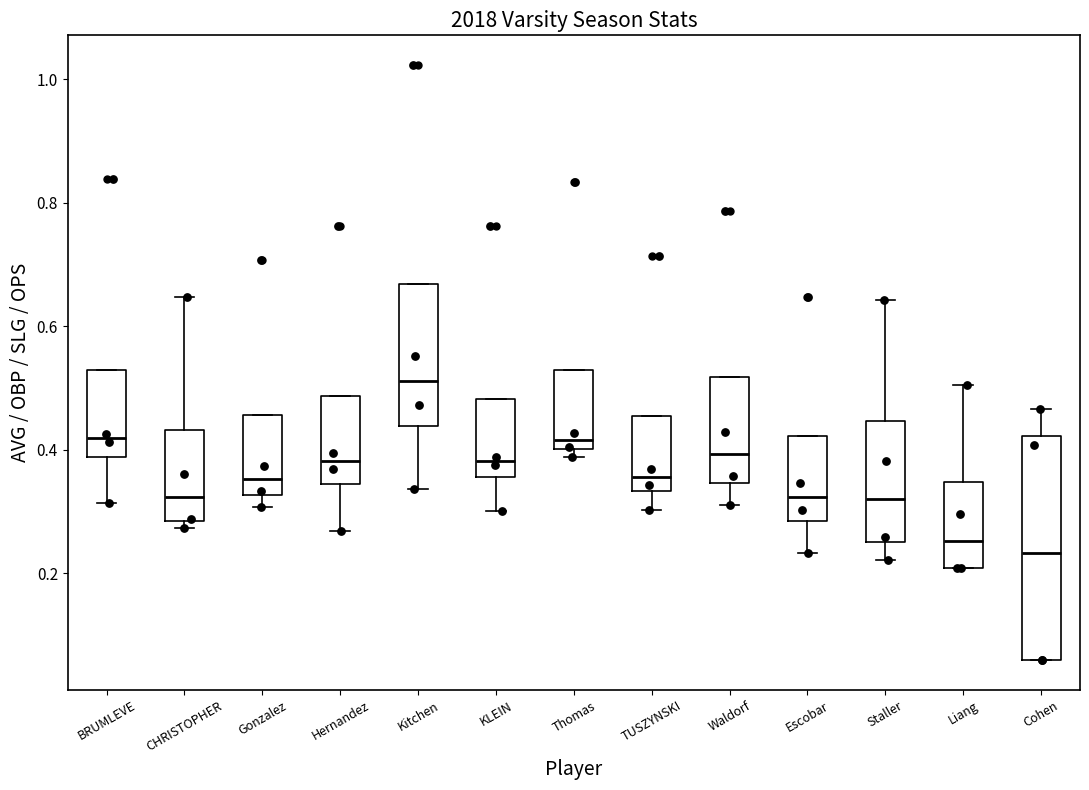

Where is the upper edge of the box for TUSZYNSKI on the y-axis? The values are not printed on the chart, so give them approximately, as read against the axis.

0.46